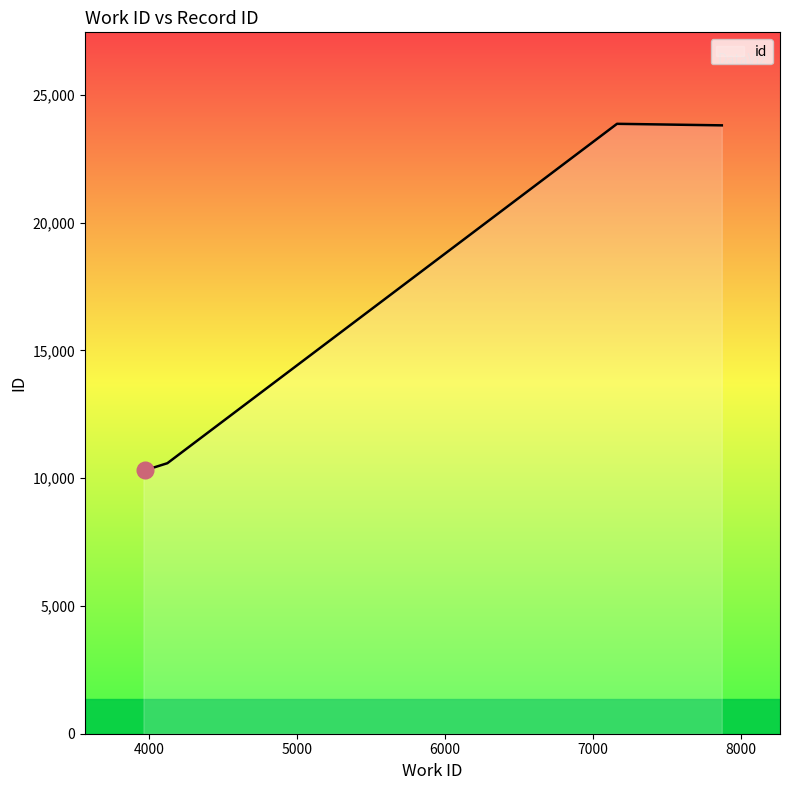

What is the minimum value shown in the chart?

10311